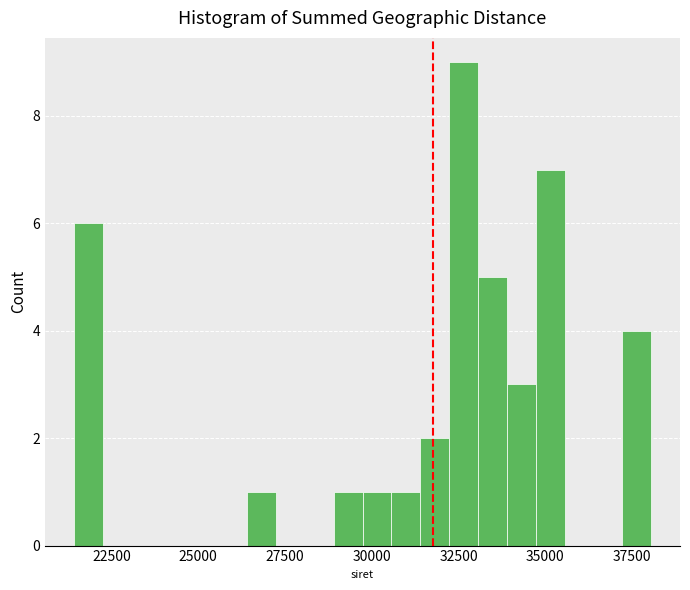

Around what value on the x-axis is the tallest bar? Give the approximate position of its centre, as read against the axis.

32500